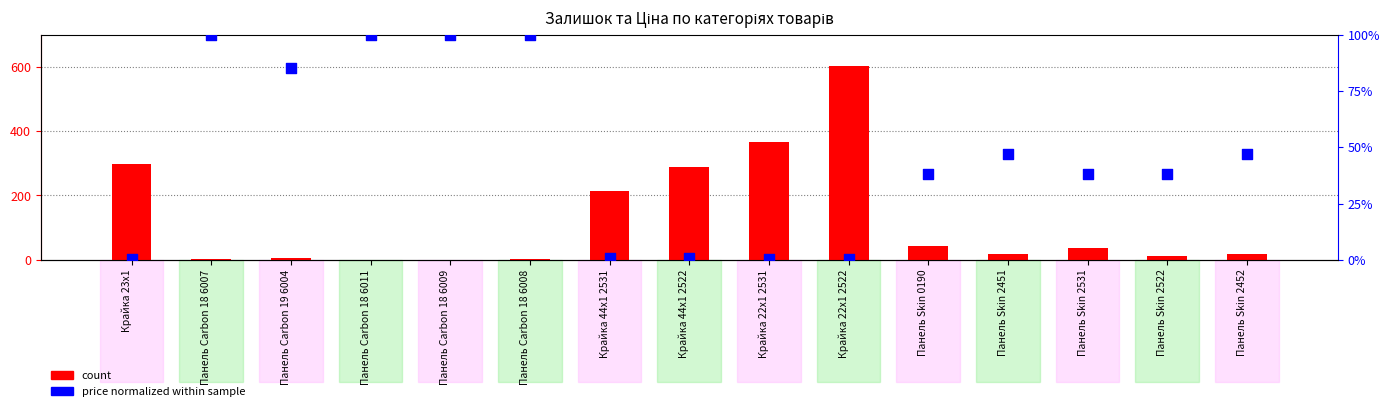

Which series reaches the maximum Y coordinate?

count